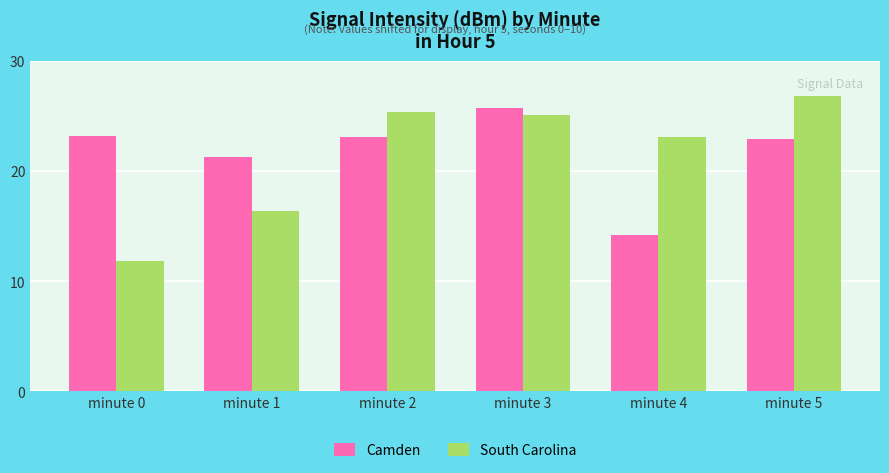

Is it true that Camden equals 10.4 at minute 3?

False